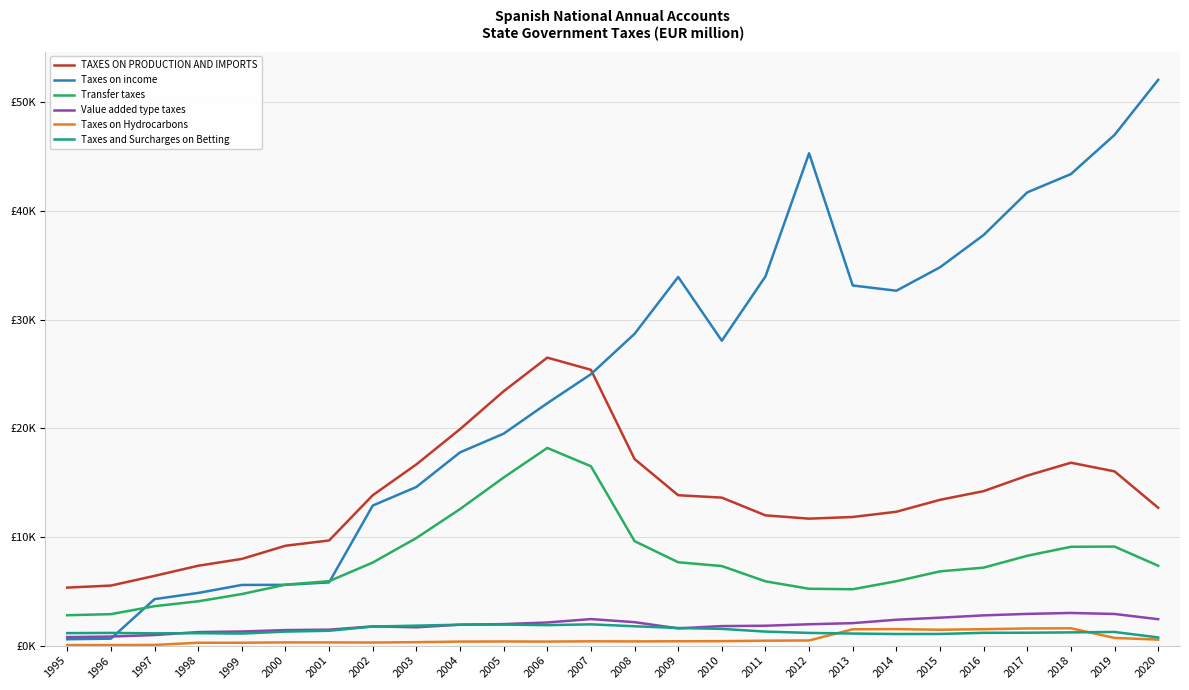

What is the value of the TAXES ON PRODUCTION AND IMPORTS point at the 9th from the left?

16676